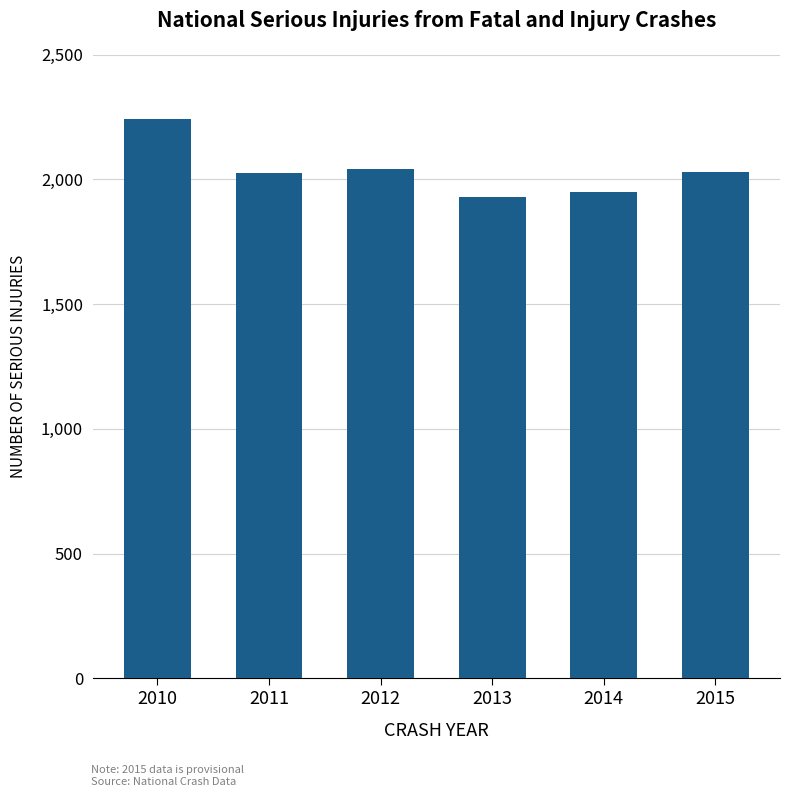

Between 2014 and 2011, which is larger?

2011